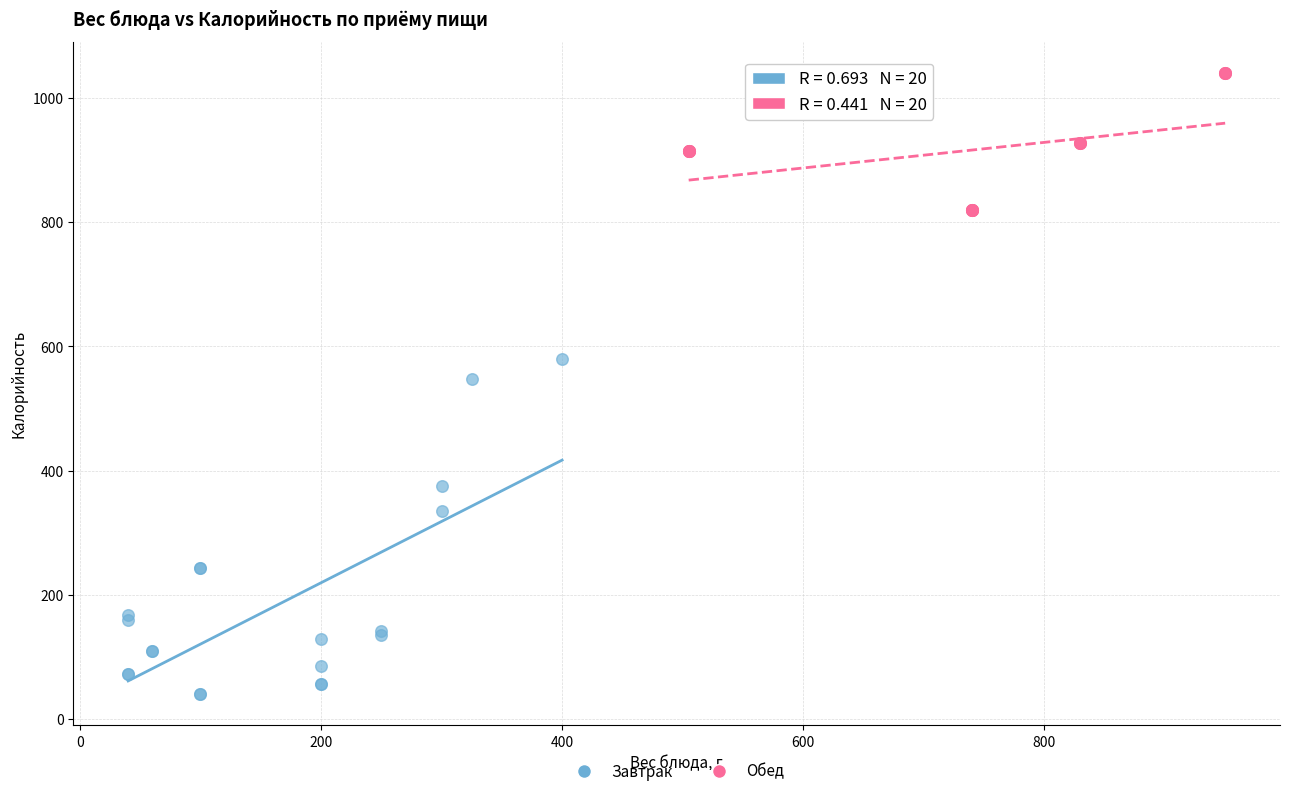

Which series contains the highest Y value?

Обед